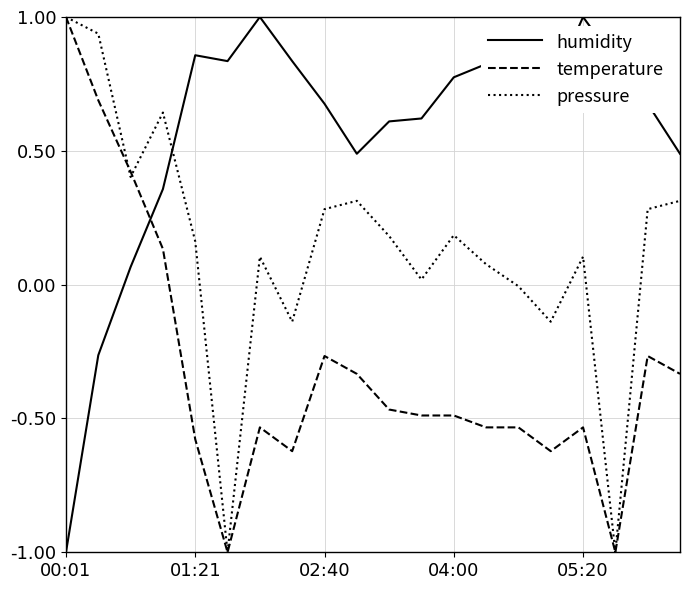

What is the minimum value shown in the chart?

-1.0